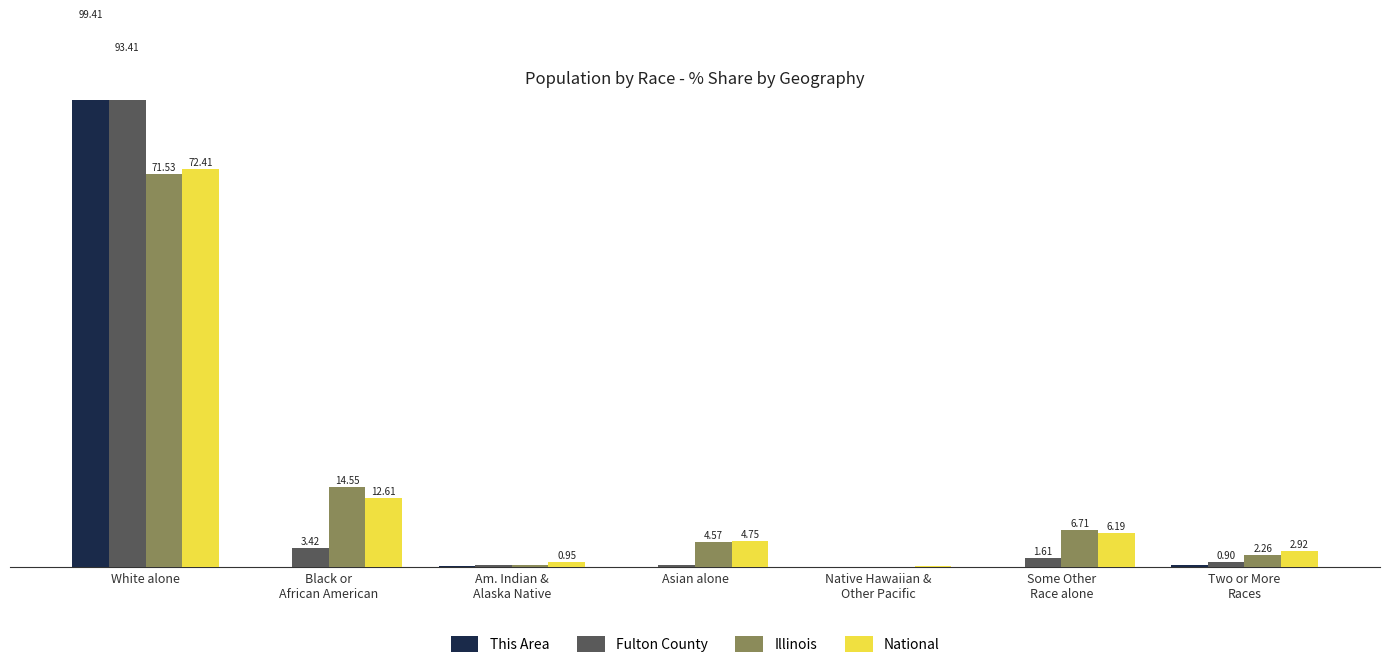

Which category has the lowest value in the This Area series?

Black or
African American